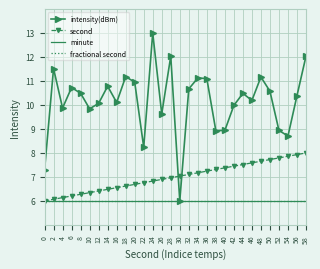

Which series has the widest spread of values?

intensity(dBm)